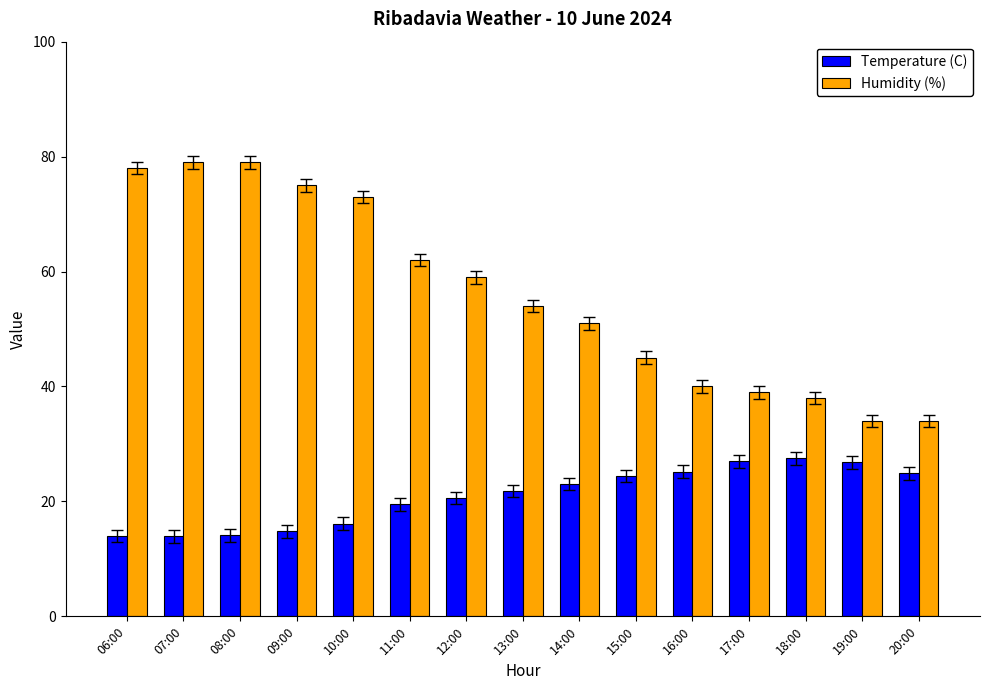

How many bars are there in each group?

2